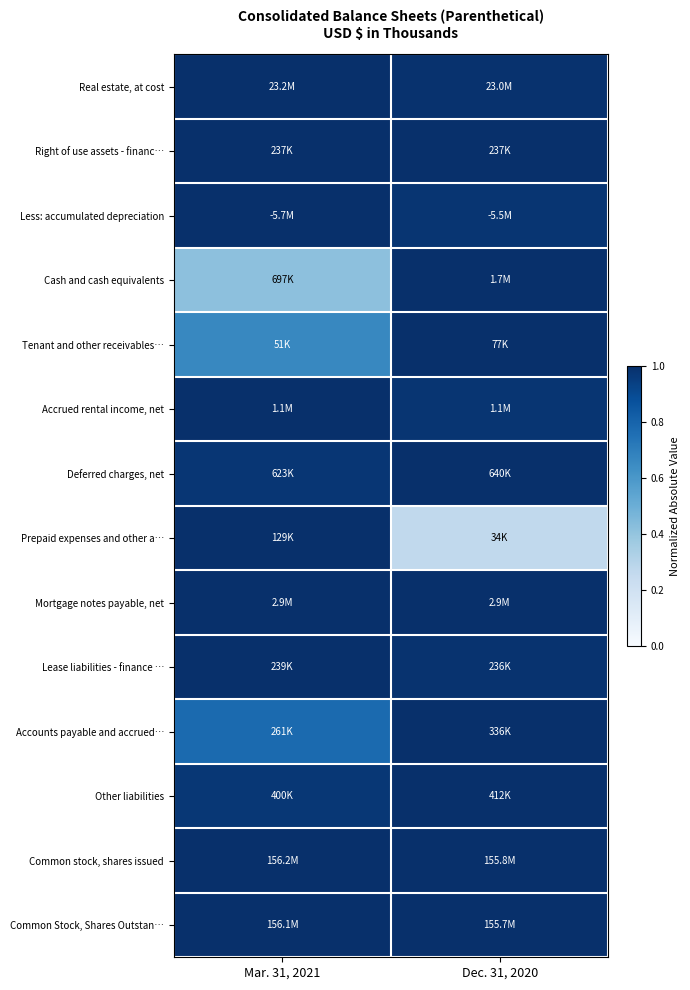

Rank the series by their maximum value, from lowest to highest.

Real estate, at cost, Right of use assets - financ…, Less: accumulated depreciation, Cash and cash equivalents, Tenant and other receivables…, Accrued rental income, net, Deferred charges, net, Prepaid expenses and other a…, Mortgage notes payable, net, Lease liabilities - finance …, Accounts payable and accrued…, Other liabilities, Common stock, shares issued, Common Stock, Shares Outstan…